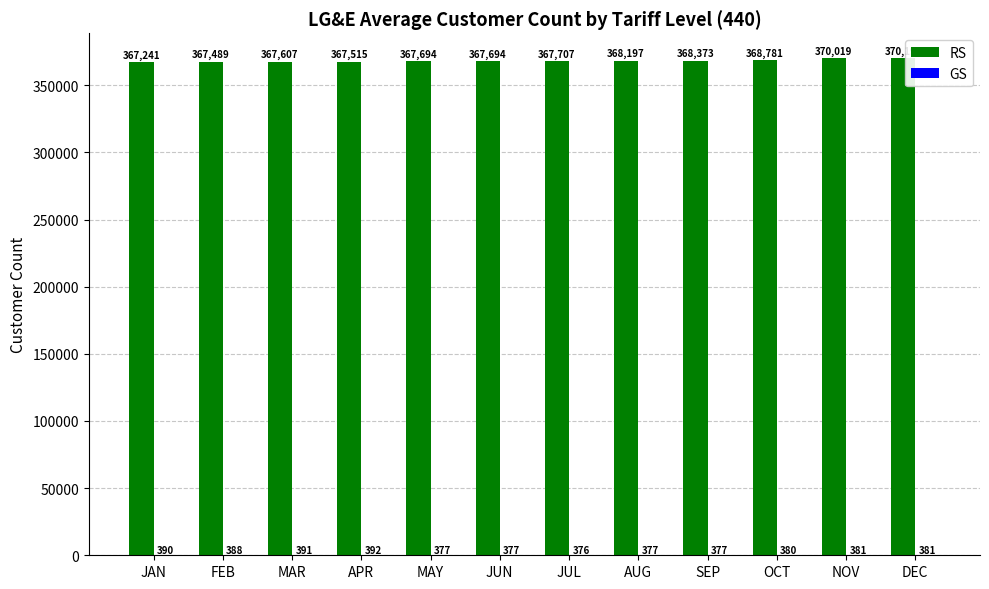

What is the sum of the RS values at NOV and DEC?

740210